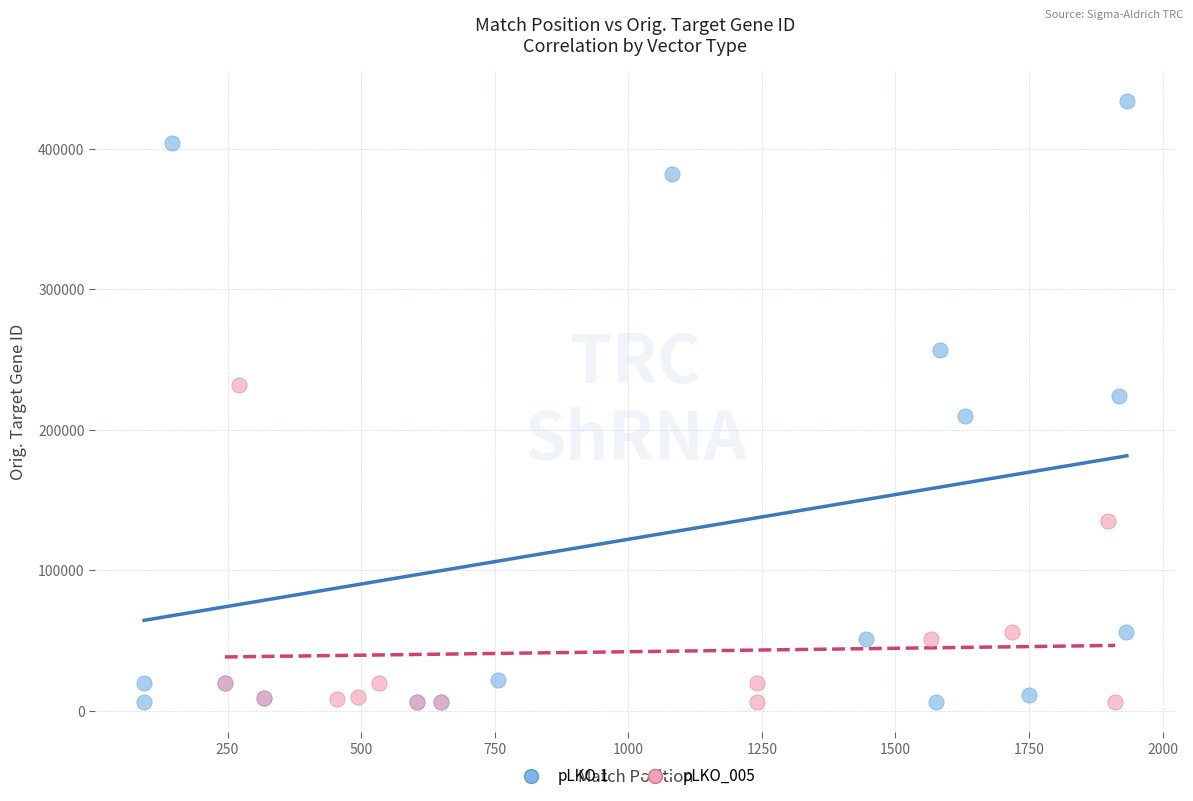

Which series has the largest Y range (max minus min)?

pLKO.1